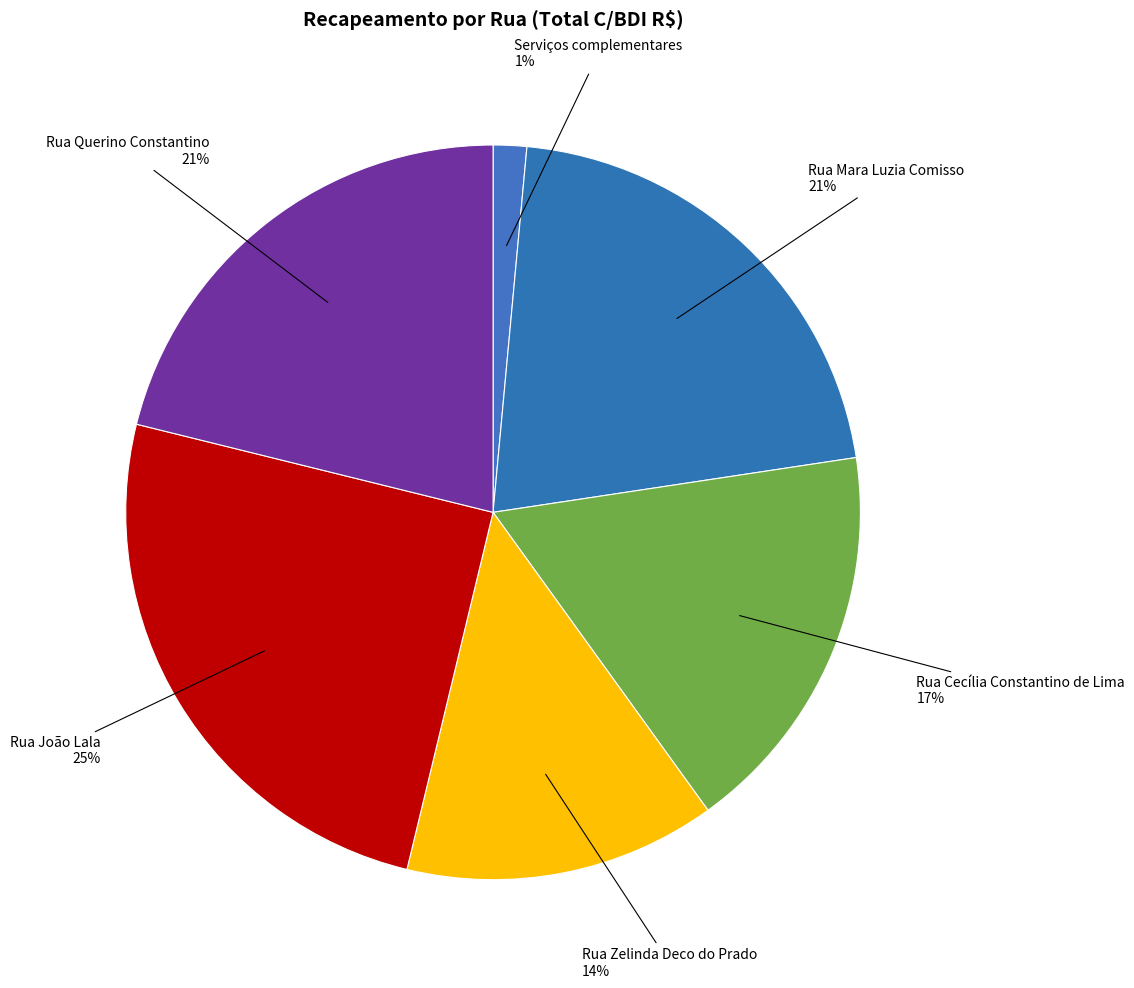

Count the number of slices in the pie.

6